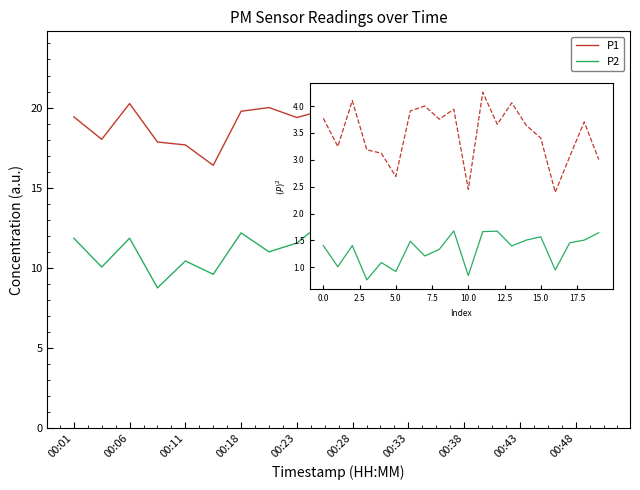

What is the highest value of the P1 series?

20.6